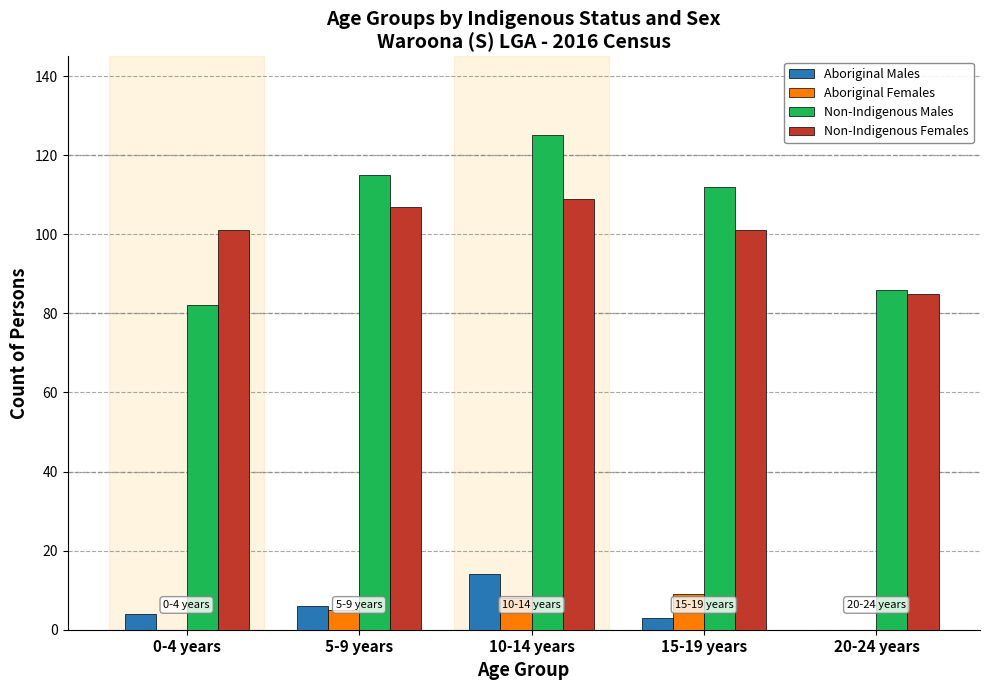

Which series changed the most between 0-4 years and 10-14 years?

Non-Indigenous Males